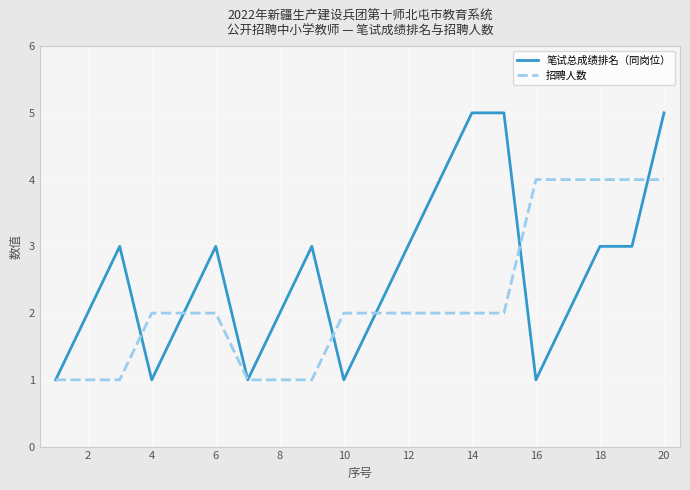

Rank the series by their average value, from highest to lowest.

笔试总成绩排名（同岗位）, 招聘人数